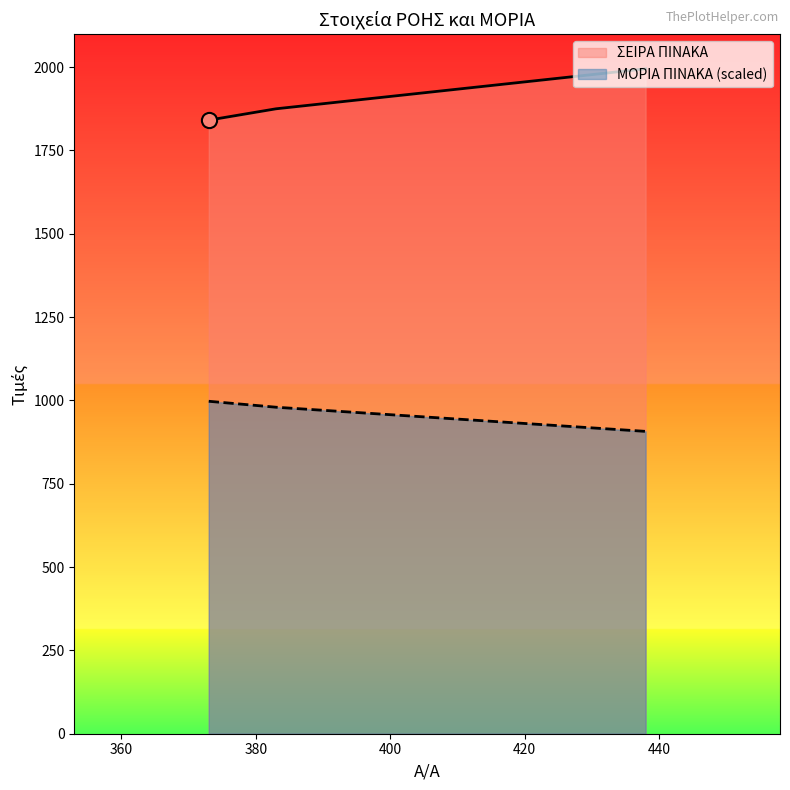

What is the total value across all series at 438?

2902.2